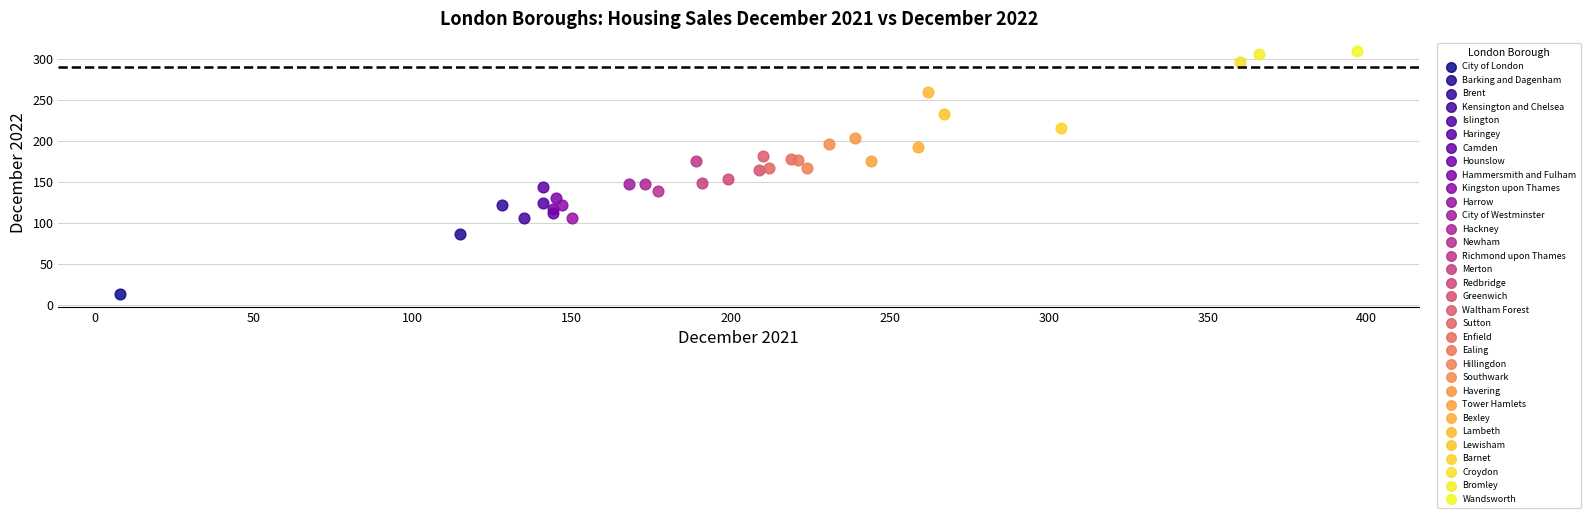

What are all the series names shown in the legend?

City of London, Barking and Dagenham, Brent, Kensington and Chelsea, Islington, Haringey, Camden, Hounslow, Hammersmith and Fulham, Kingston upon Thames, Harrow, City of Westminster, Hackney, Newham, Richmond upon Thames, Merton, Redbridge, Greenwich, Waltham Forest, Sutton, Enfield, Ealing, Hillingdon, Southwark, Havering, Tower Hamlets, Bexley, Lambeth, Lewisham, Barnet, Croydon, Bromley, Wandsworth